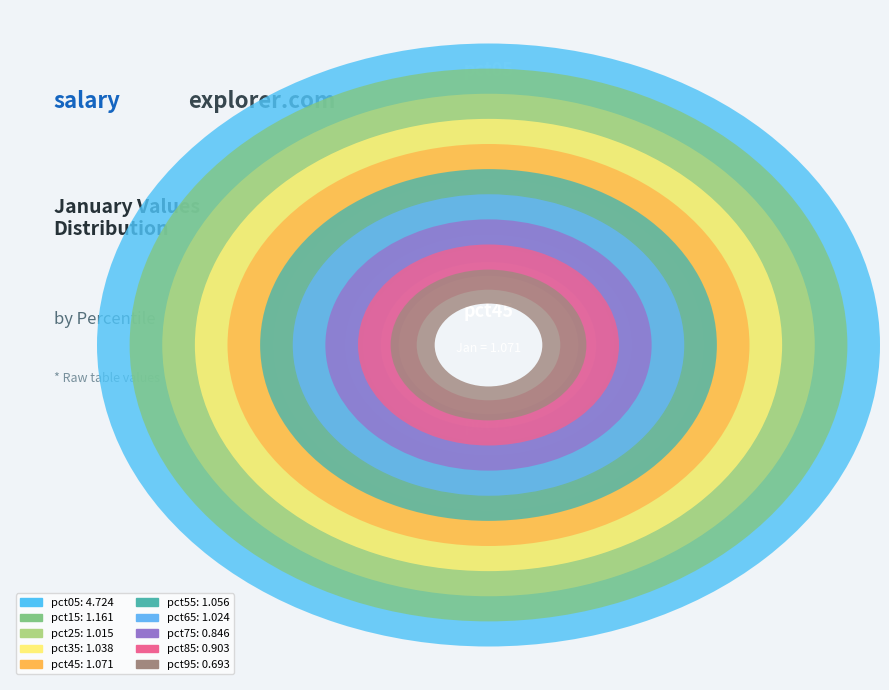

How many slices are in this pie chart?

10